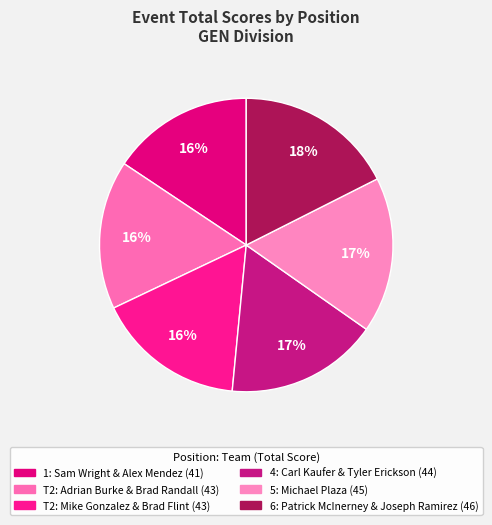

To the nearest percent, what is the difference between the largest and smallest slice percentages?

2%